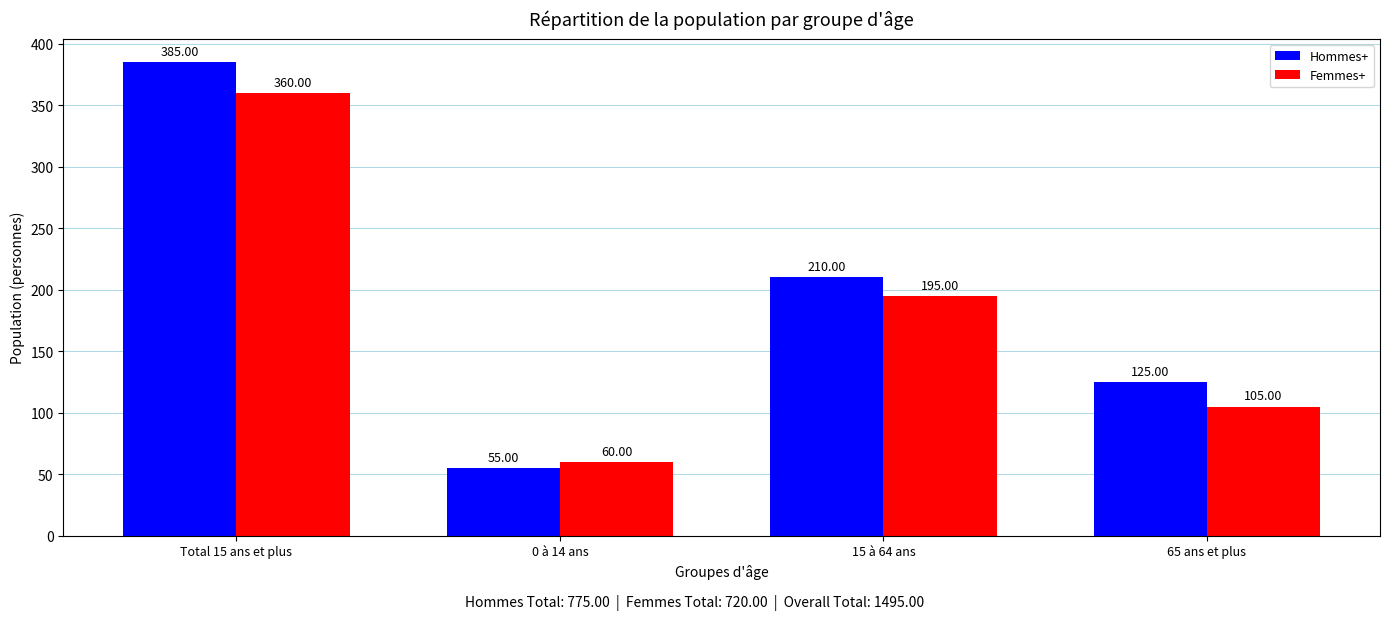

How many values in the Femmes+ series are below 195?

2